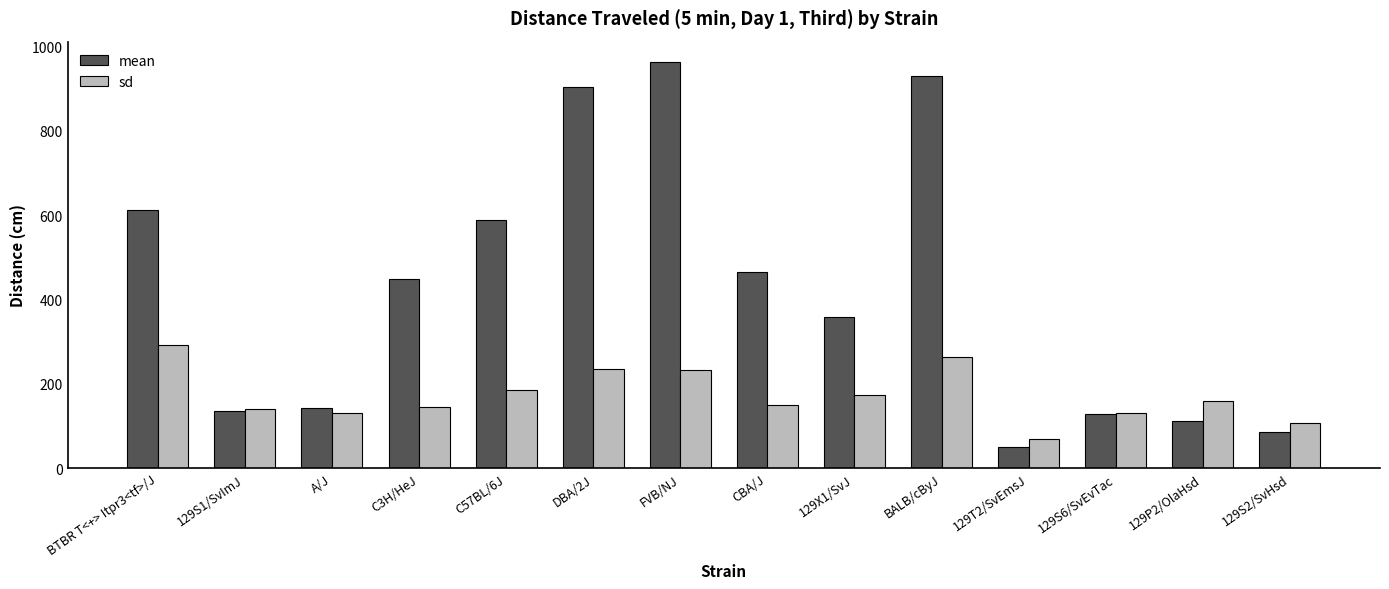

What is the value of the sd bar at the 8th from the left?

149.9